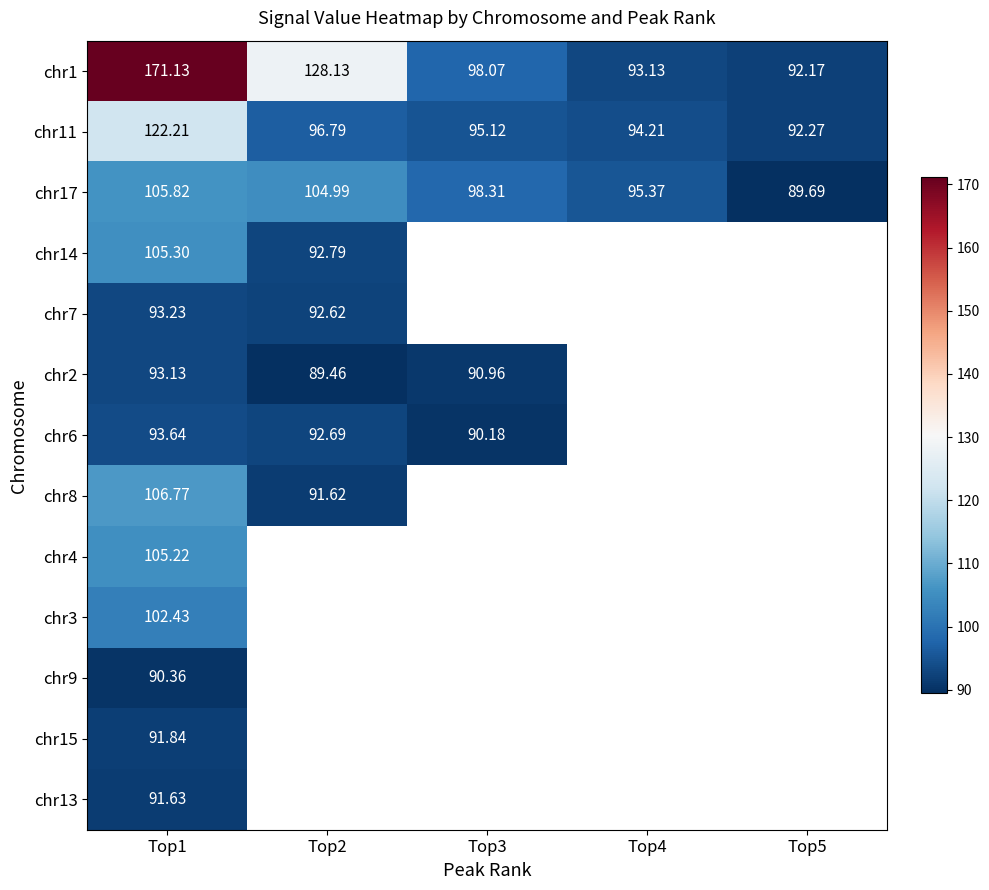

At which category does the chart reach its minimum across all series?

Top2